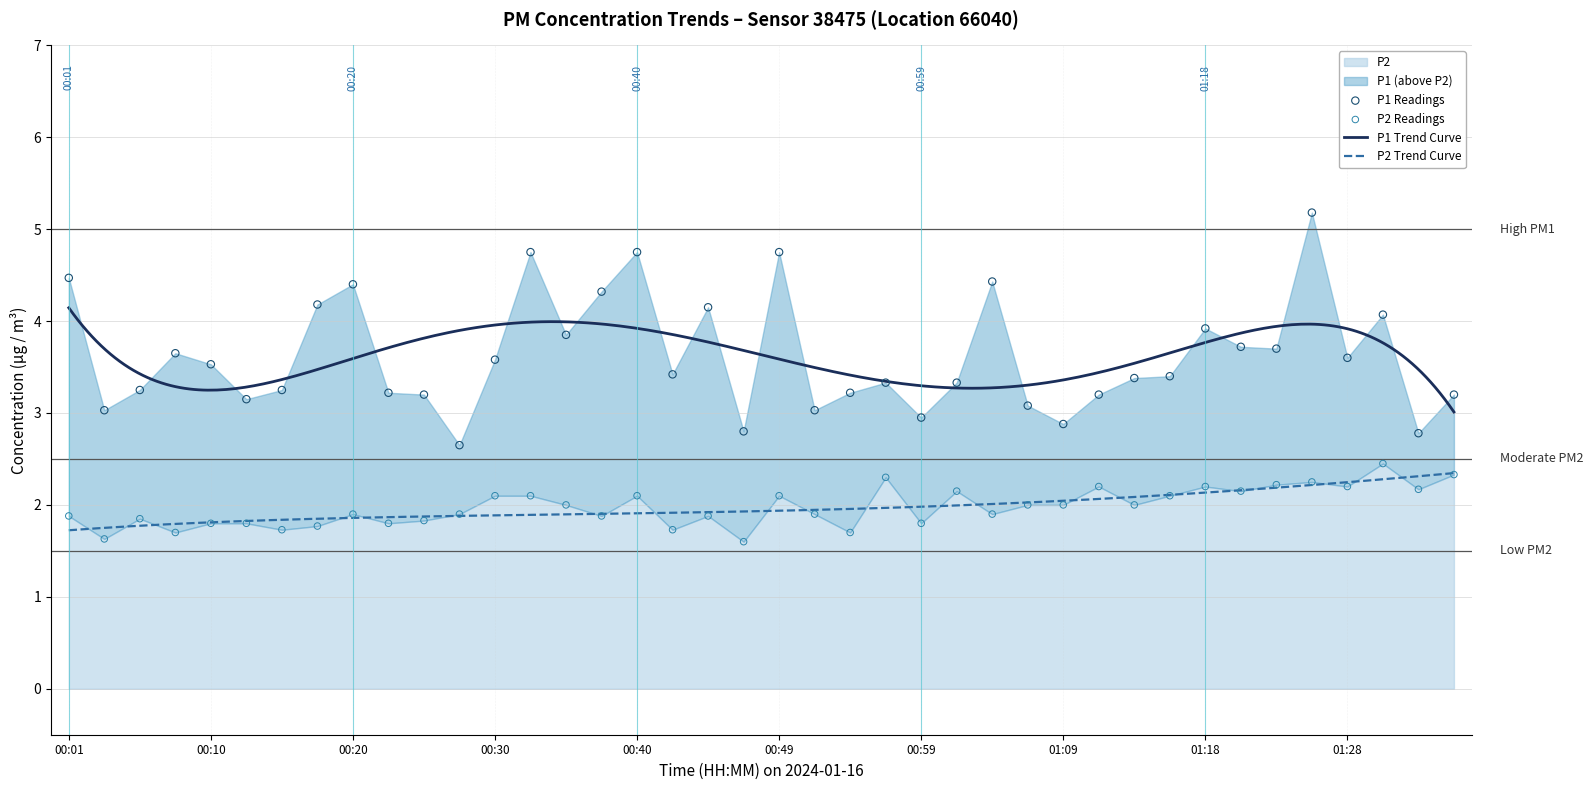

Which series has the largest total across all categories?

P1